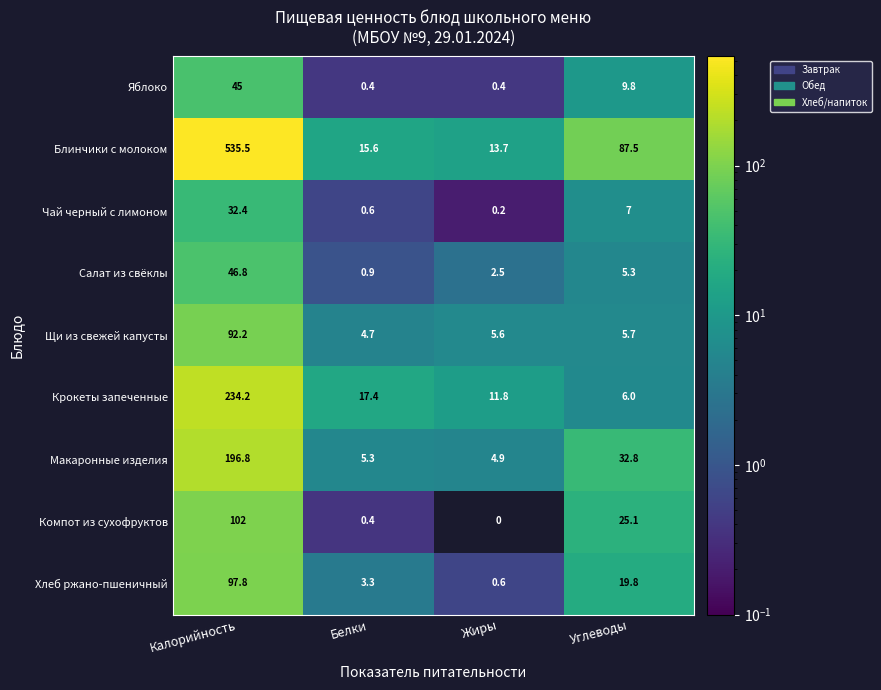

At which category is the sum across all series the highest?

Калорийность